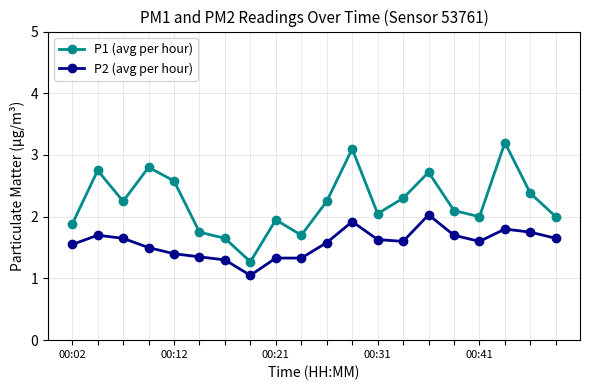

True or false: P2 (avg per hour) has more than 0 interior local peaks.

True